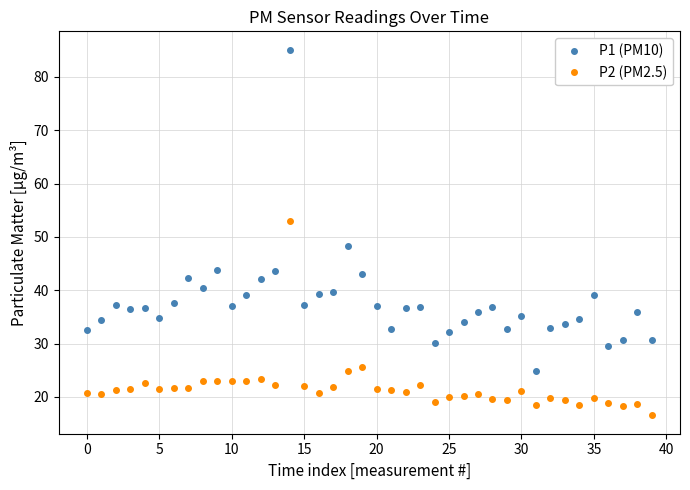

What is the smallest value displayed?

16.5